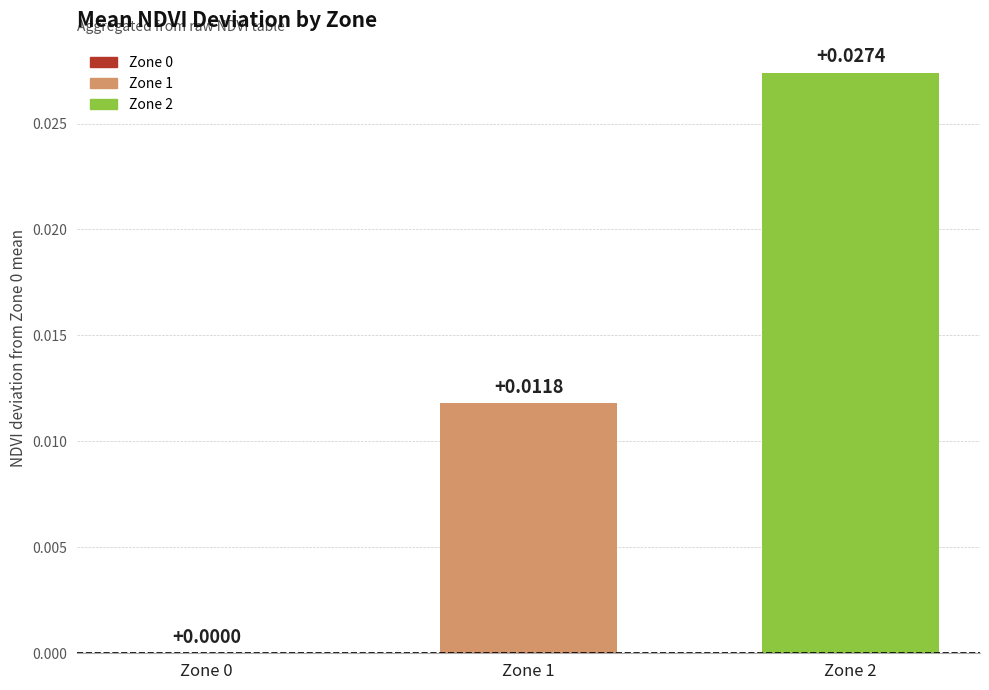

Between Zone 1 and Zone 0, which is larger?

Zone 1